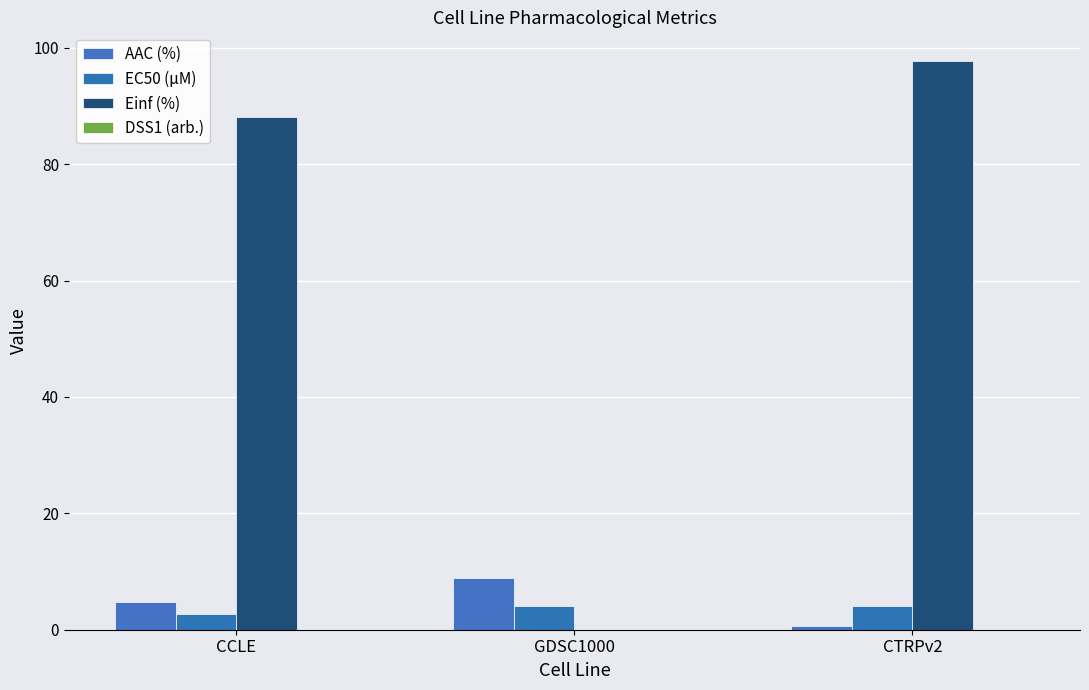

At which category is the sum across all series the highest?

CTRPv2